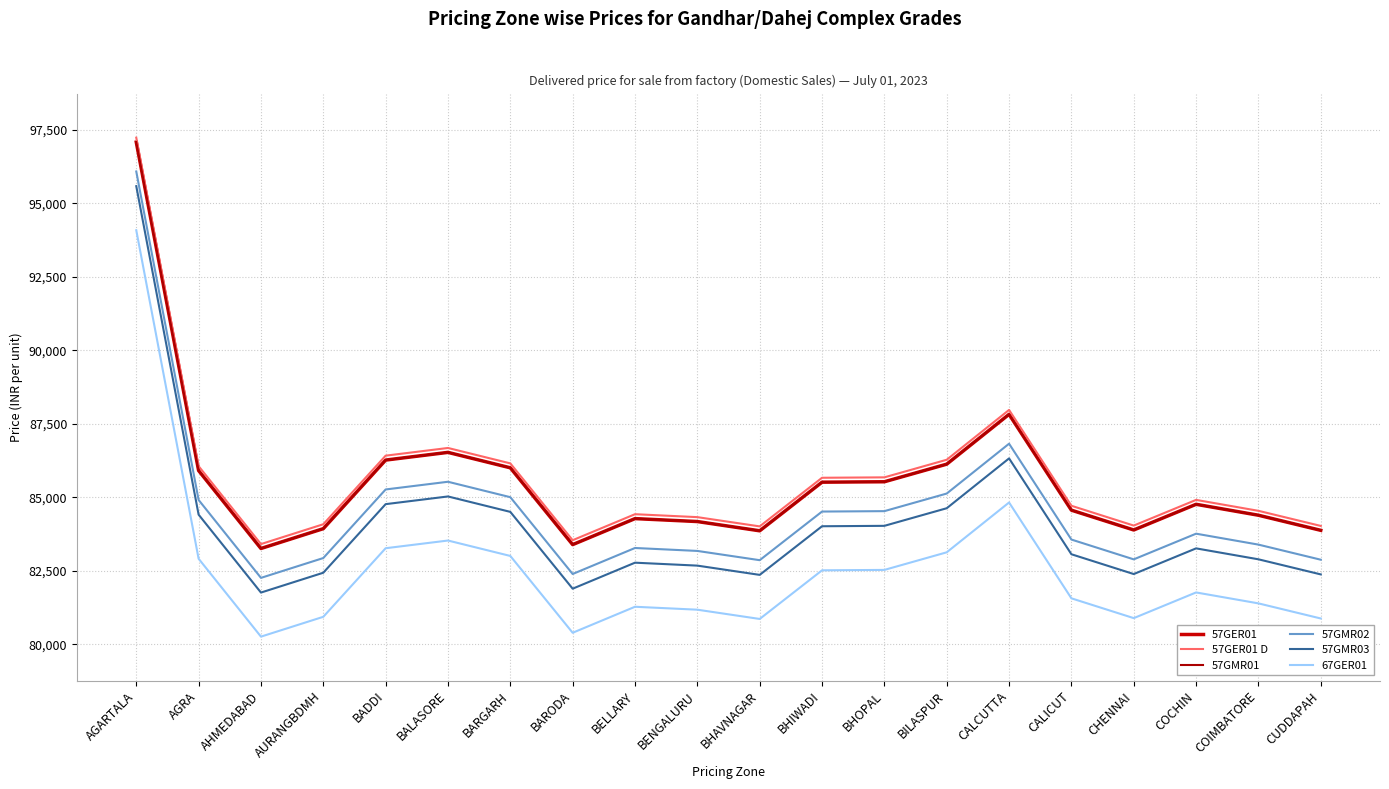

Is this an area chart (filled region under the line)?

No